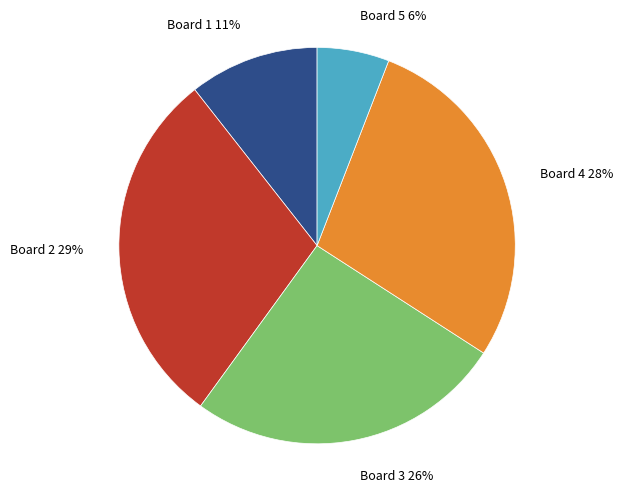

Count the number of slices in the pie.

5